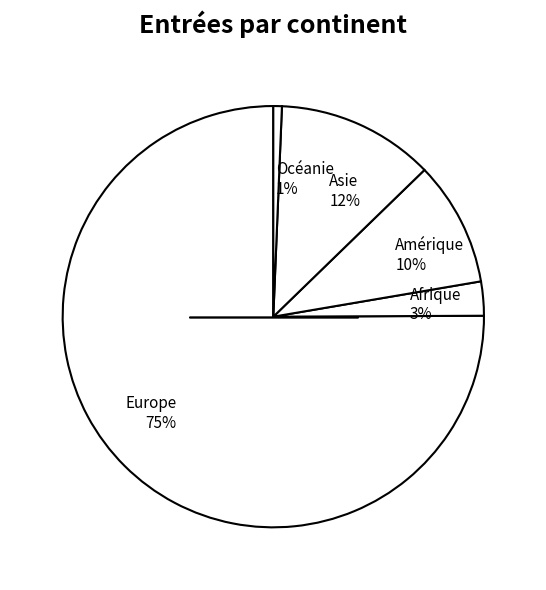

To the nearest percent, what is the average slice percentage?

20%